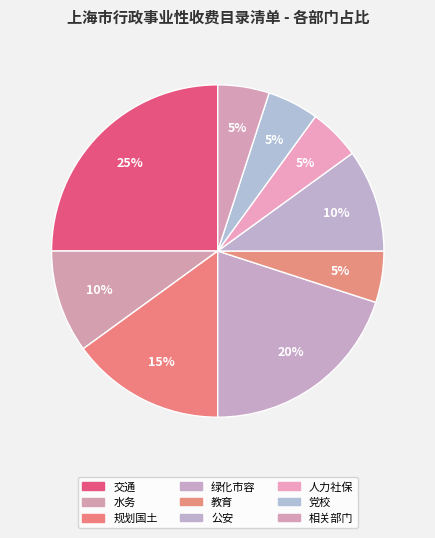

Count the number of slices in the pie.

9